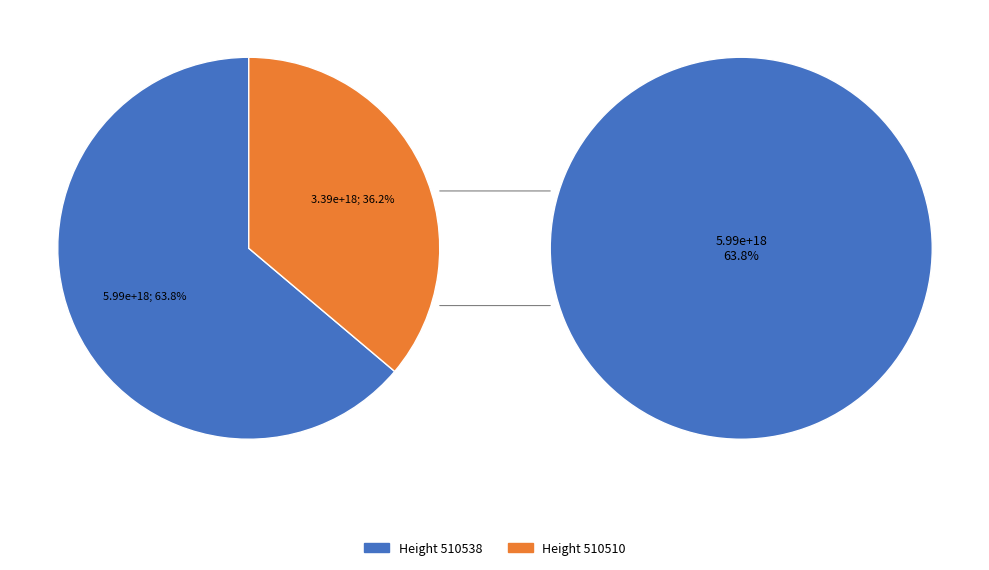

What percentage is the 510510 slice, to the nearest percent?

36%